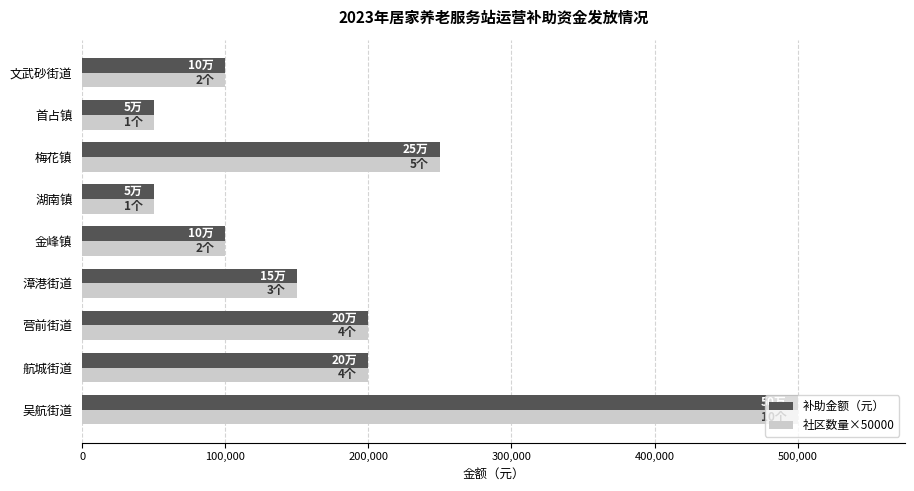

Where is 社区数量×50000 nearest to the value 275000?

梅花镇